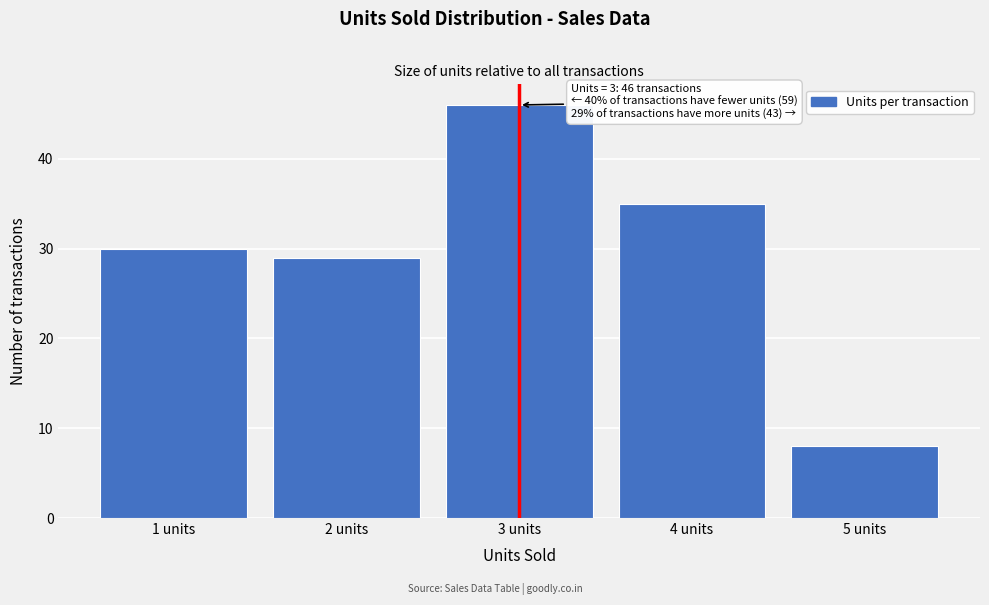

Reading right to left, transcribe all the data shown in this chart.

8	35	46	29	30